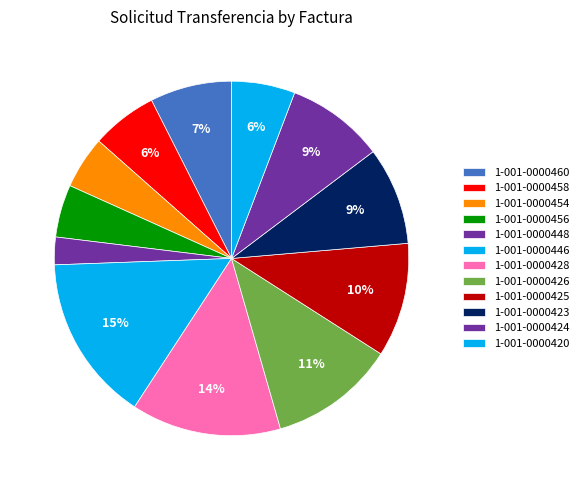

Which slice is the smallest?

001-001-0000448